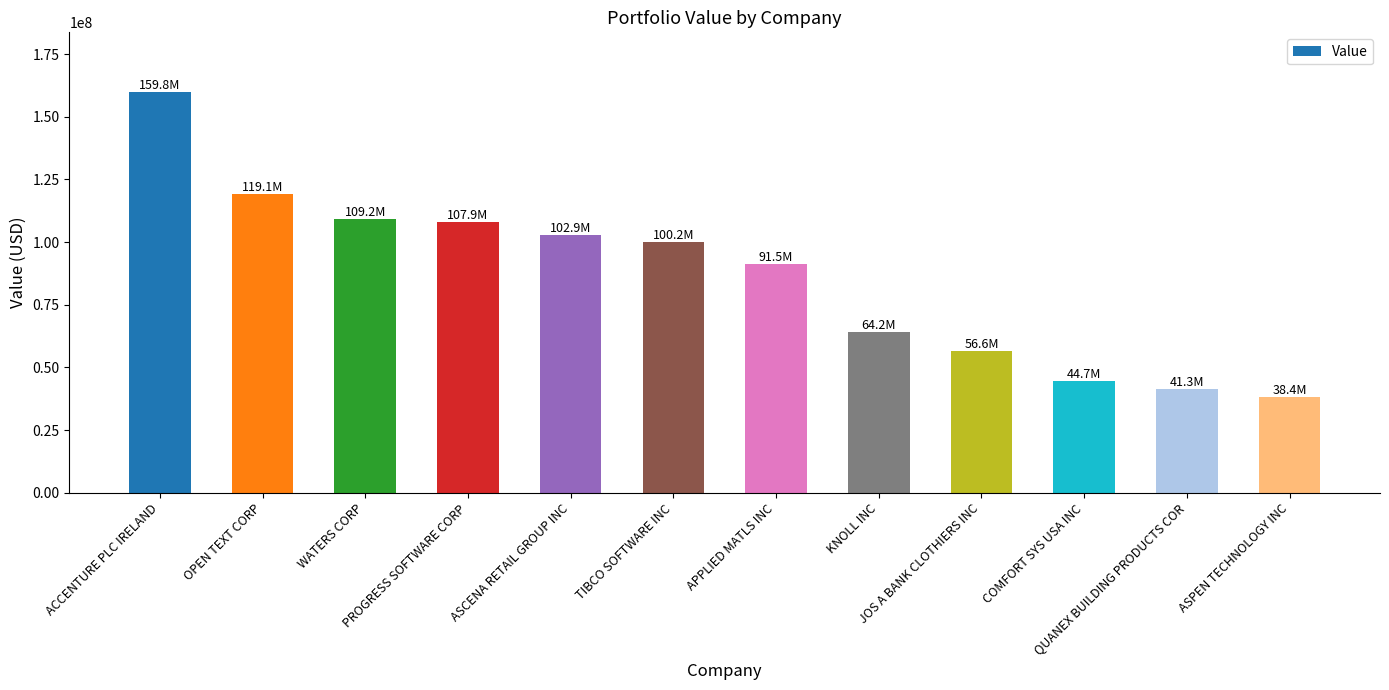

Reading right to left, what are all the values shown in this chart?

ASPEN TECHNOLOGY INC=38396000	QUANEX BUILDING PRODUCTS COR=41295000	COMFORT SYS USA INC=44693000	JOS A BANK CLOTHIERS INC=56644000	KNOLL INC=64178000	APPLIED MATLS INC=91471000	TIBCO SOFTWARE INC=100234000	ASCENA RETAIL GROUP INC=102904000	PROGRESS SOFTWARE CORP=107880000	WATERS CORP=109181000	OPEN TEXT CORP=119057000	ACCENTURE PLC IRELAND=159750000